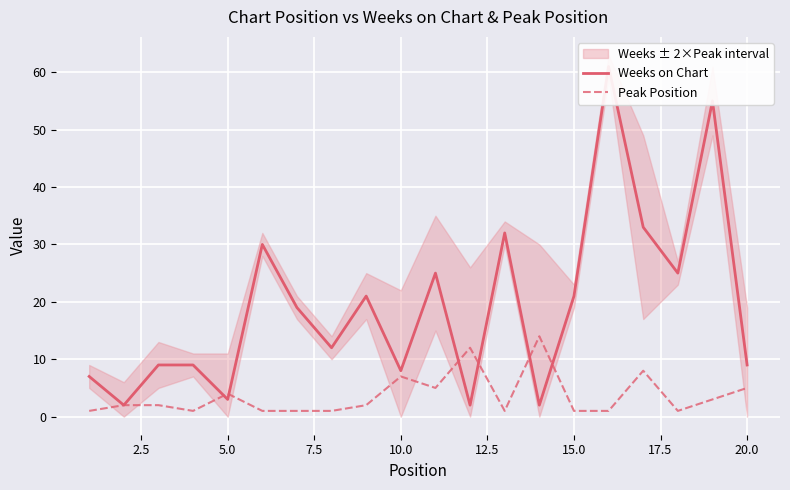

True or false: Weeks on Chart and Peak Position intersect in this chart.

True